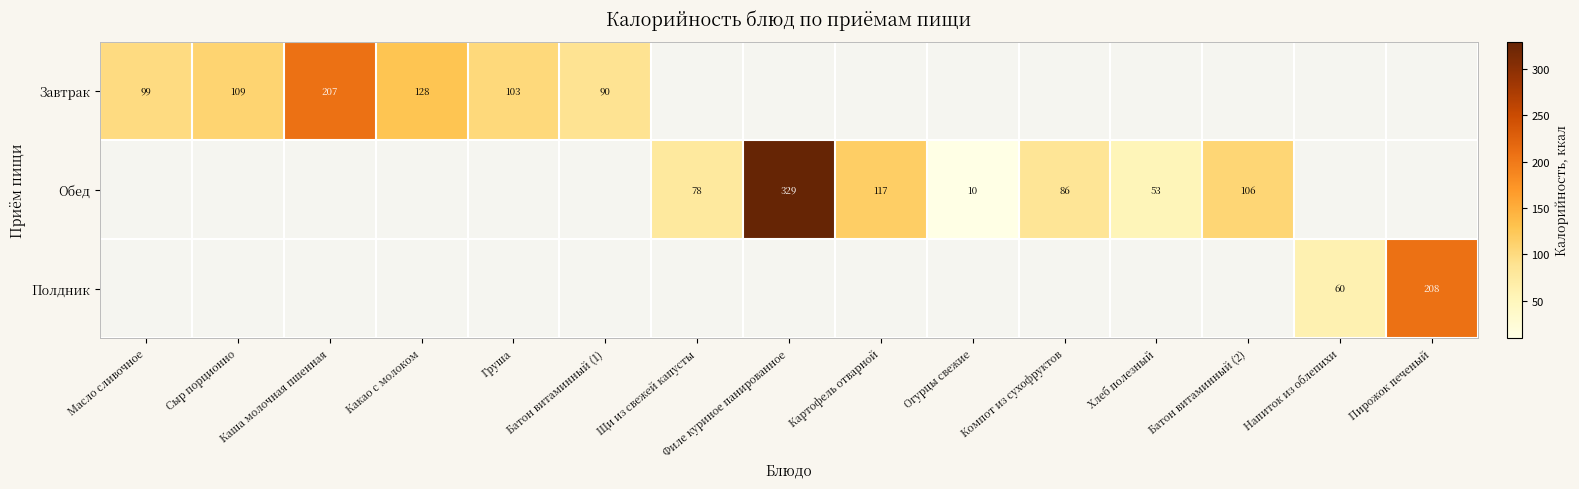

What is the sum of the Обед values at Картофель отварной and Огурцы свежие?

127